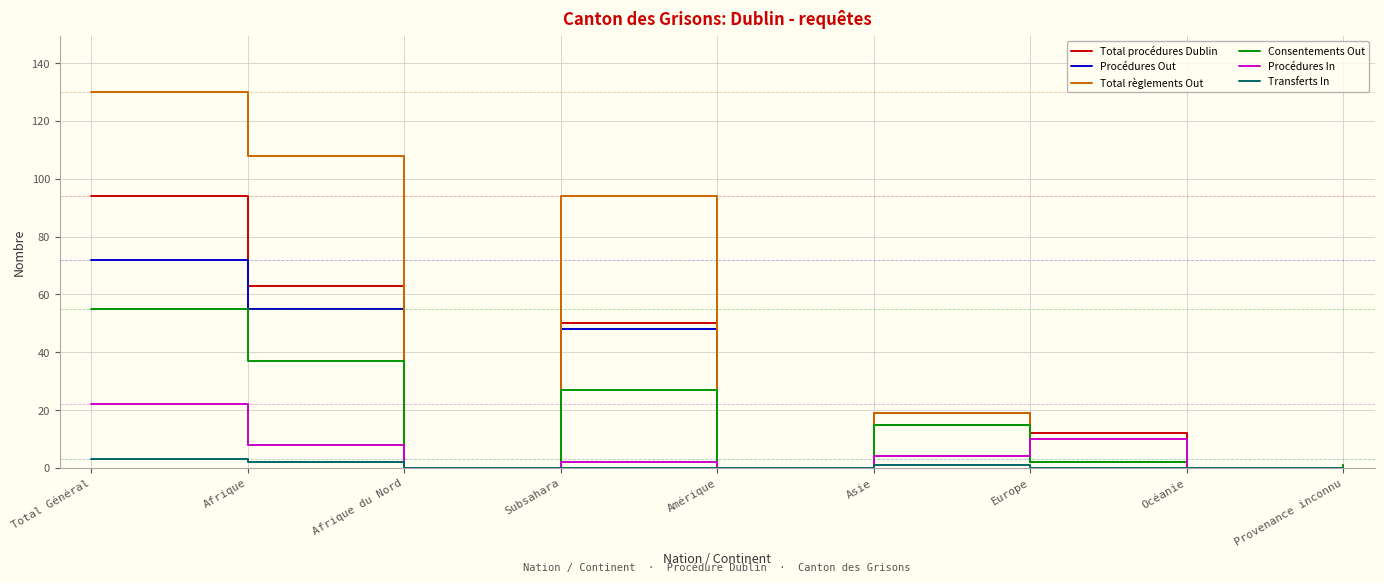

At how many categories does at least one series exceed 69?

3